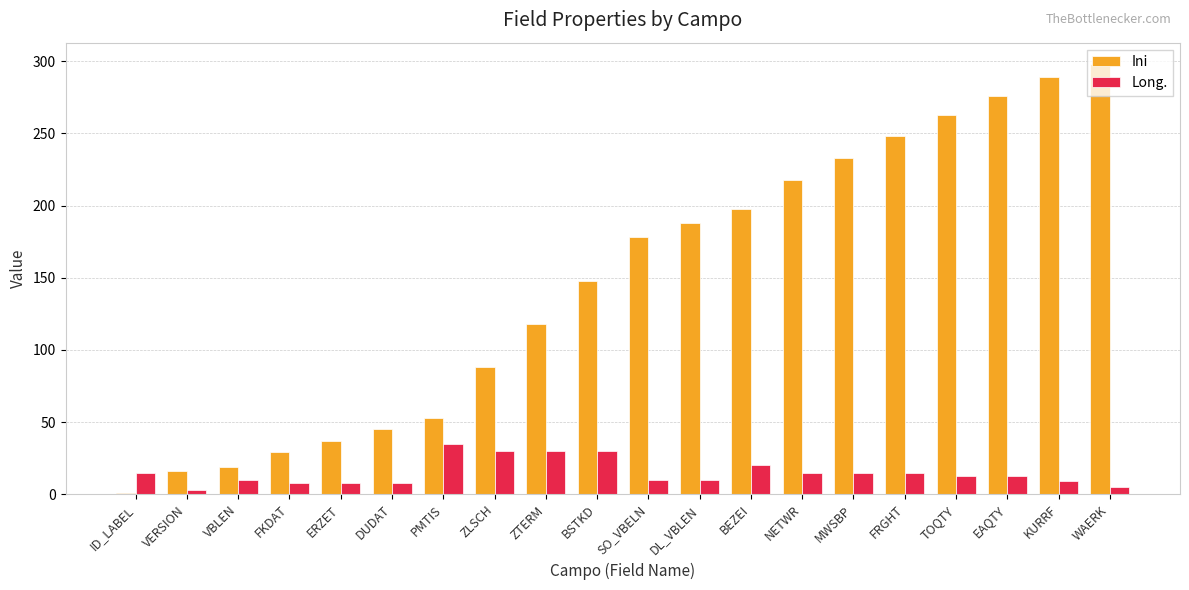

How many data points does each series have?

20